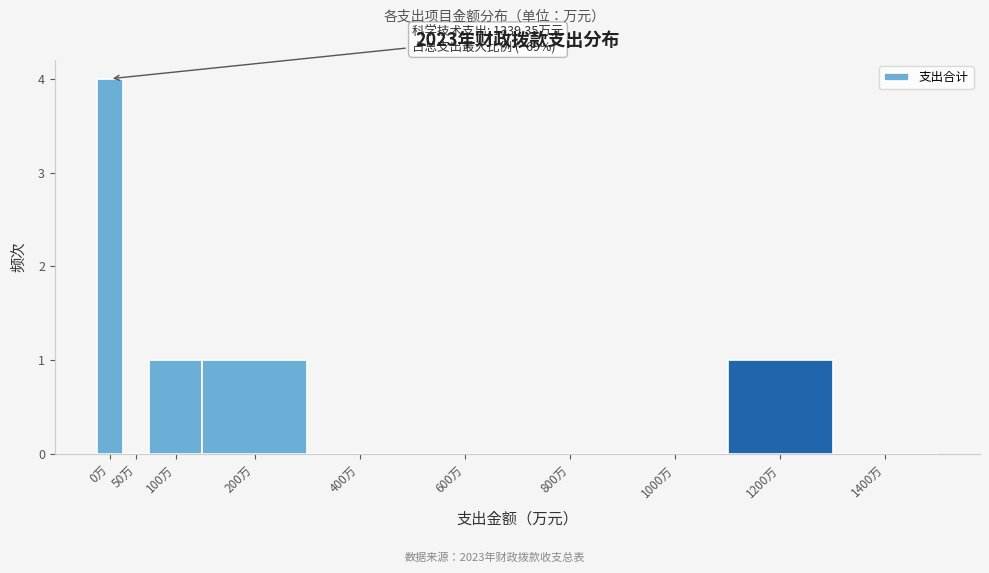

Reading right to left, transcribe all the data shown in this chart.

1400万=0	1200万=1	1000万=0	800万=0	600万=0	400万=0	200万=1	100万=1	50万=0	0万=4